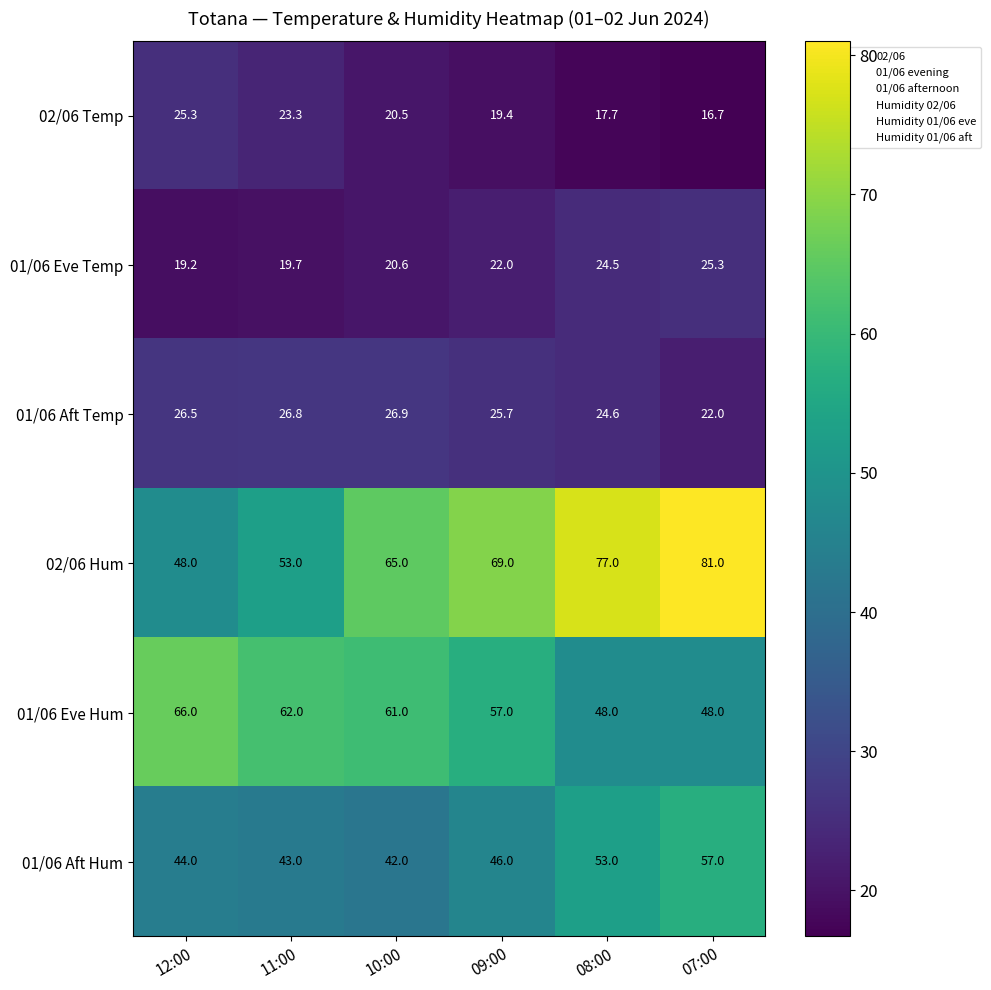

The 01/06 Aft Temp series shows 5.2 at 07:00. True or false?

False